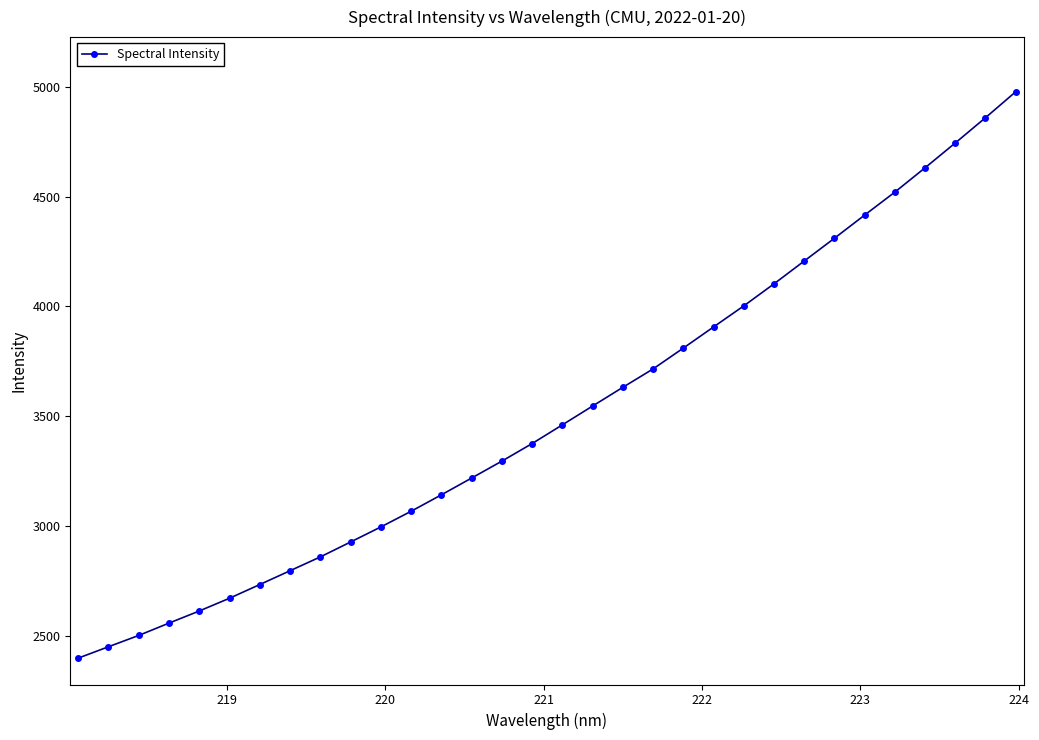

True or false: the data has more than 2 interior local peaks.

False